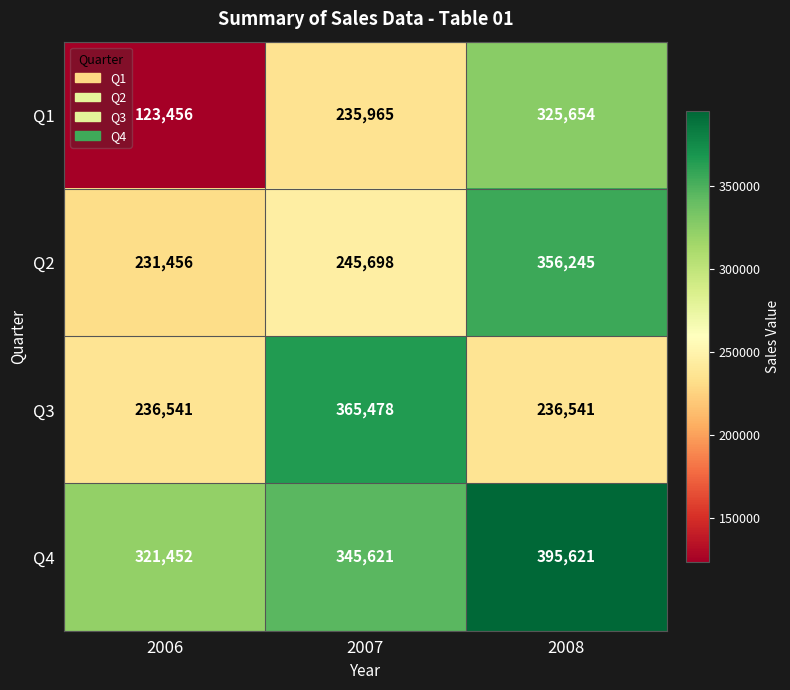

At how many categories does at least one series exceed 231632?

3